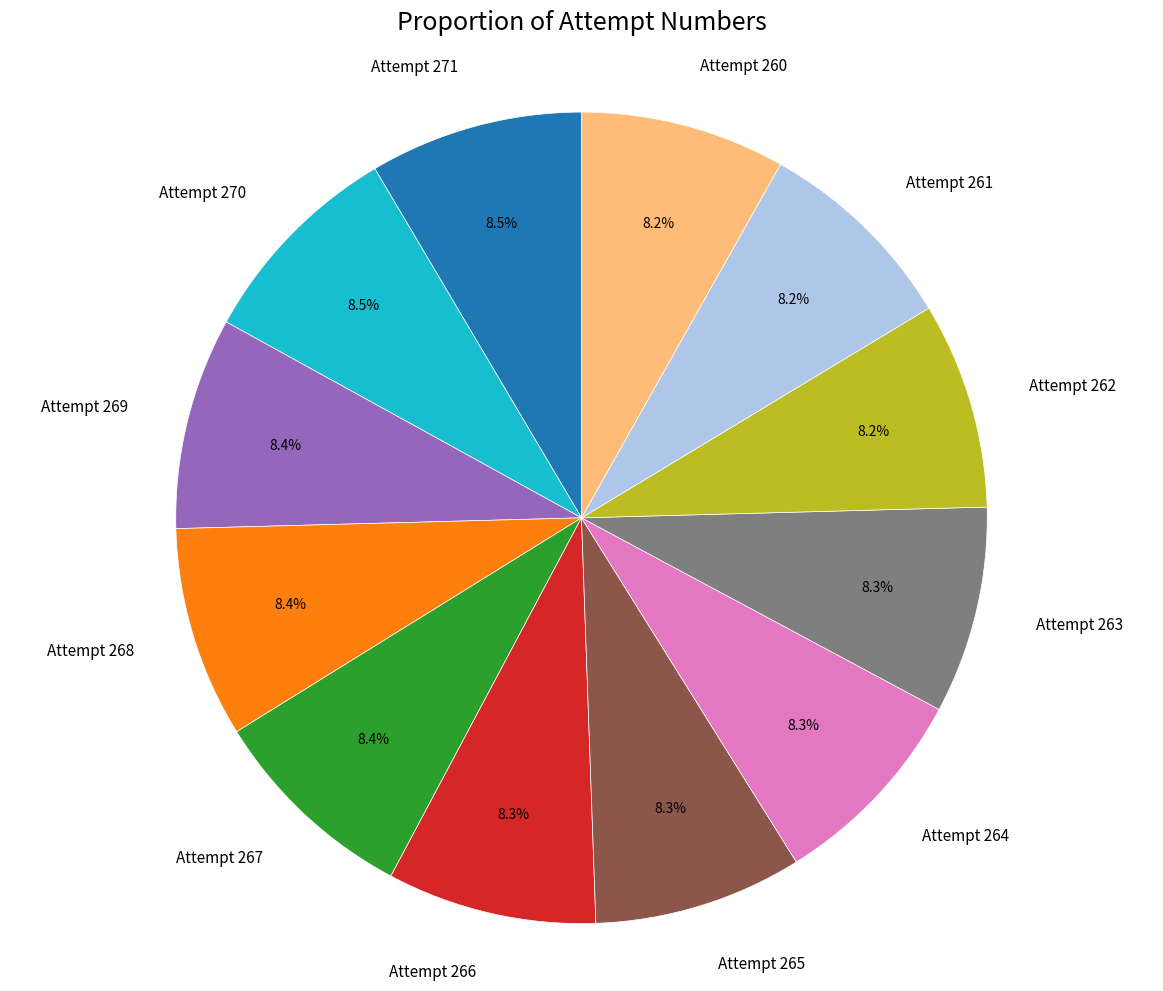

How many segments does this pie chart have?

12